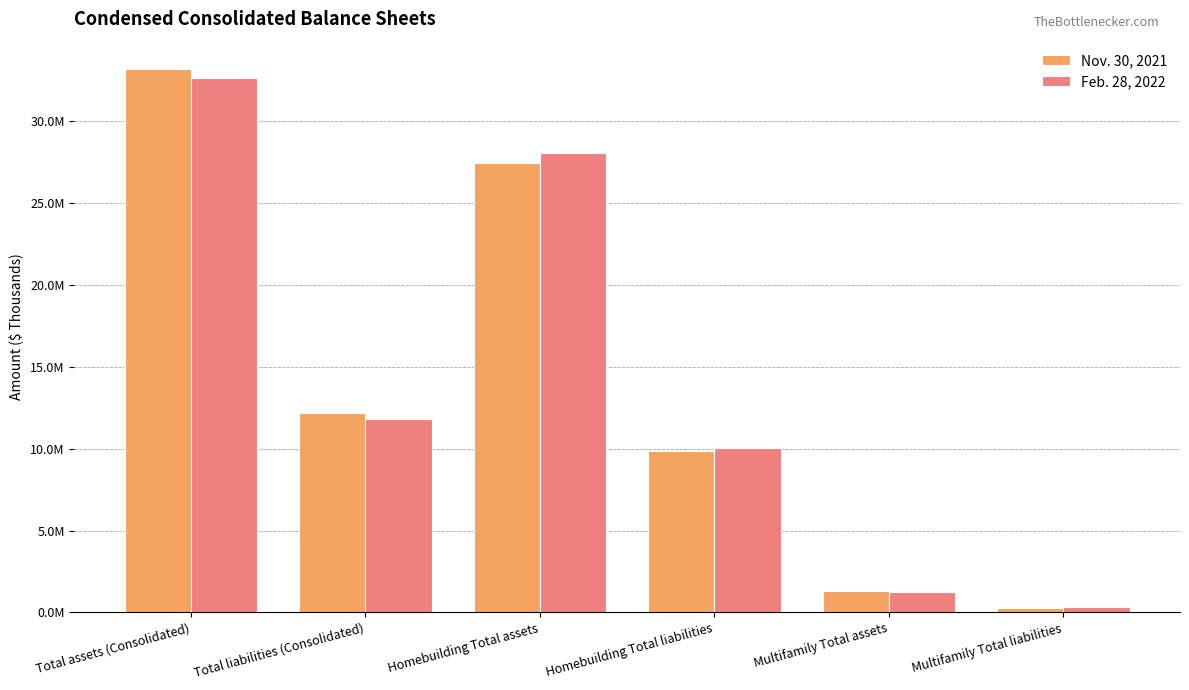

Are the bars grouped side by side (vs. stacked)?

Yes